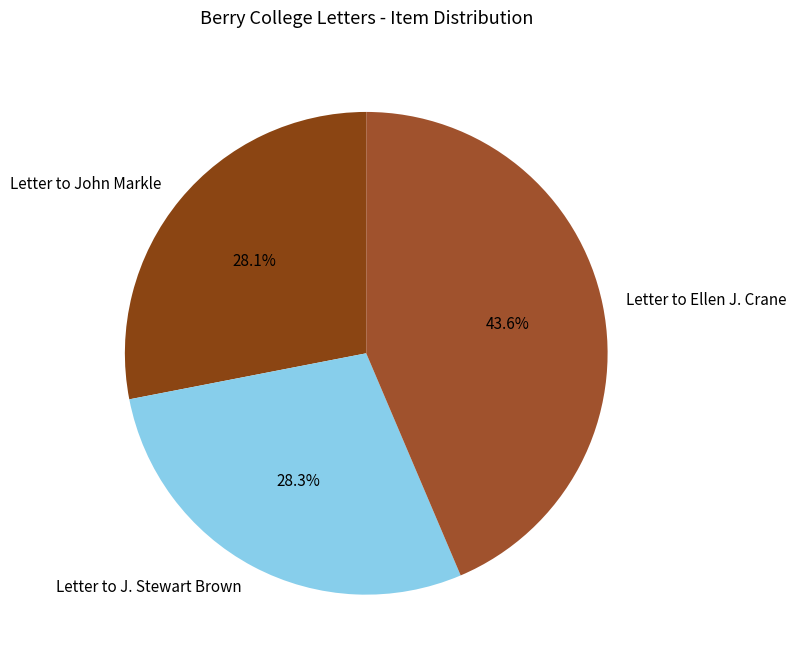

Is there a majority slice in this chart?

No